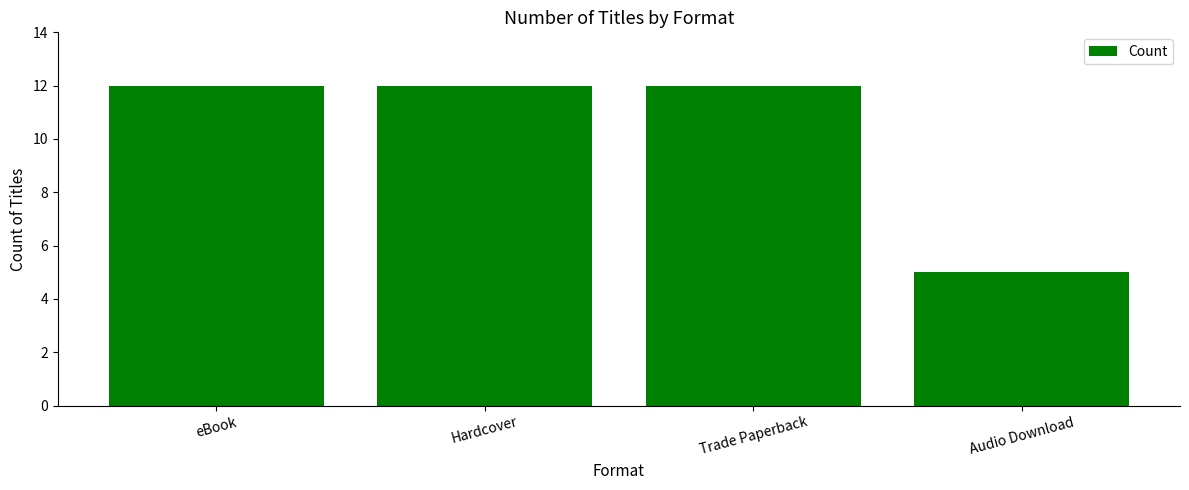

How many bars are there in total?

4